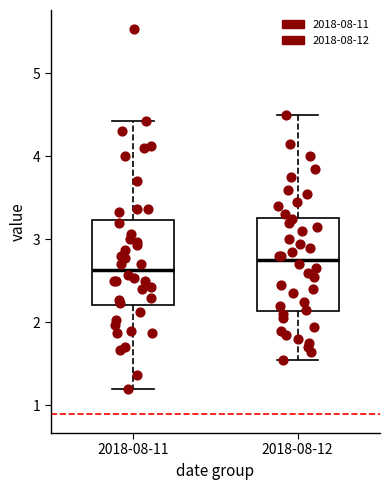

Reading left to right, read every box against the y-axis: the position of its median line, the range the box covers, and the ends of its whiskers. The values are not printed on the chart, so give them approximately, as read against the axis.

2018-08-11: median 2.6, box 2.2 to 3.2, whiskers 1.2 to 4.4
2018-08-12: median 2.8, box 2.1 to 3.3, whiskers 1.6 to 4.5